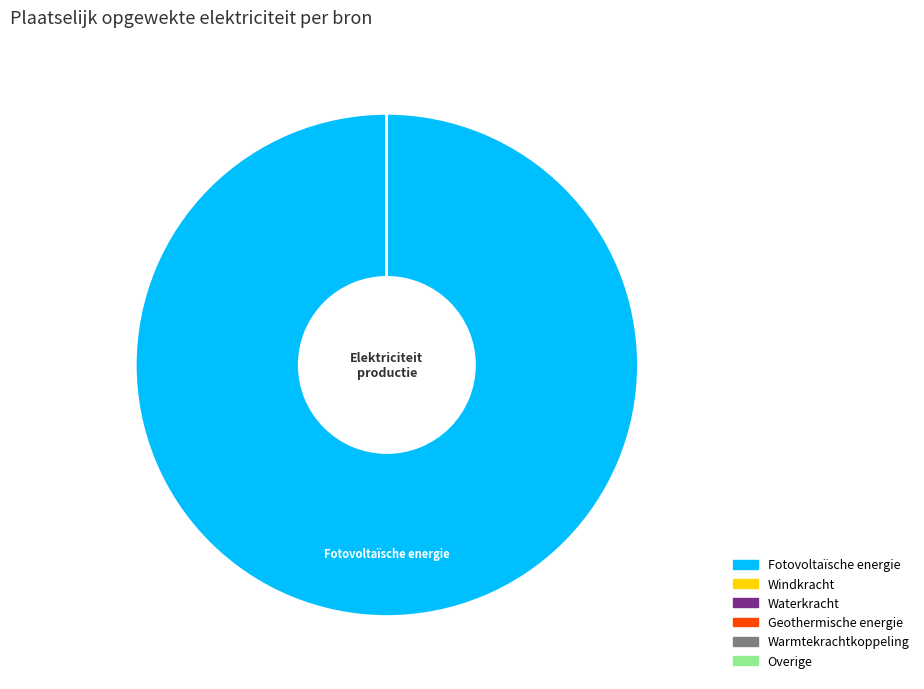

Is Fotovoltaïsche energie the majority of the pie?

Yes